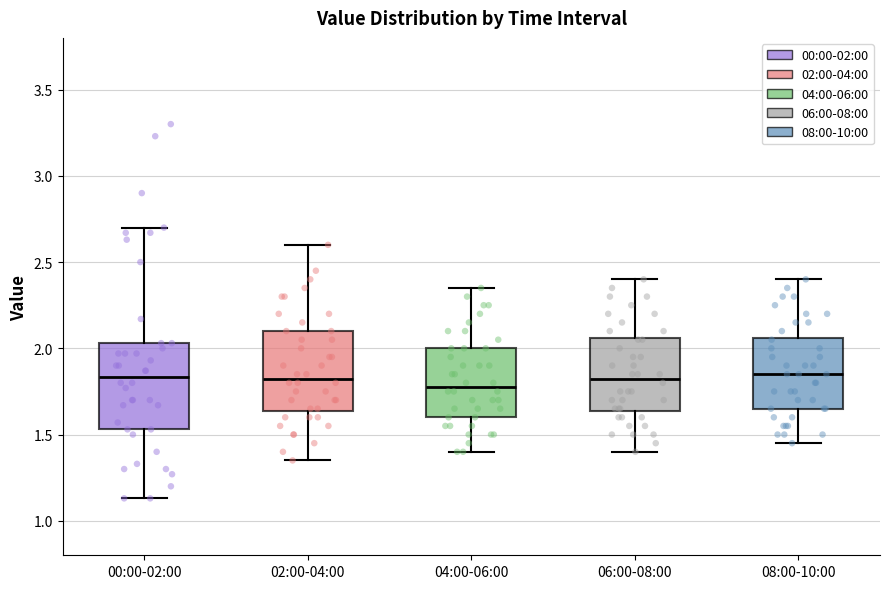

Where does the median line of the box for 06:00-08:00 sit on the y-axis? The values are not printed on the chart, so give them approximately, as read against the axis.

1.85